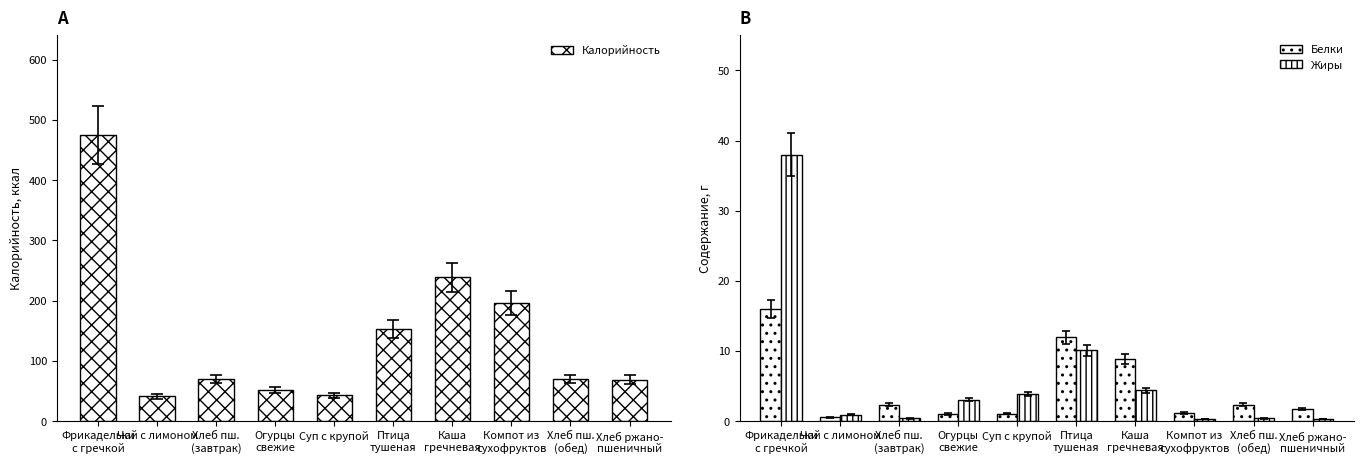

List the labels in order of Белки value, smallest first.

Чай с лимоном, Огурцы
свежие, Суп с крупой, Компот из
сухофруктов, Хлеб ржано-
пшеничный, Хлеб пш.
(завтрак), Хлеб пш.
(обед), Каша
гречневая, Птица
тушеная, Фрикадельки
с гречкой